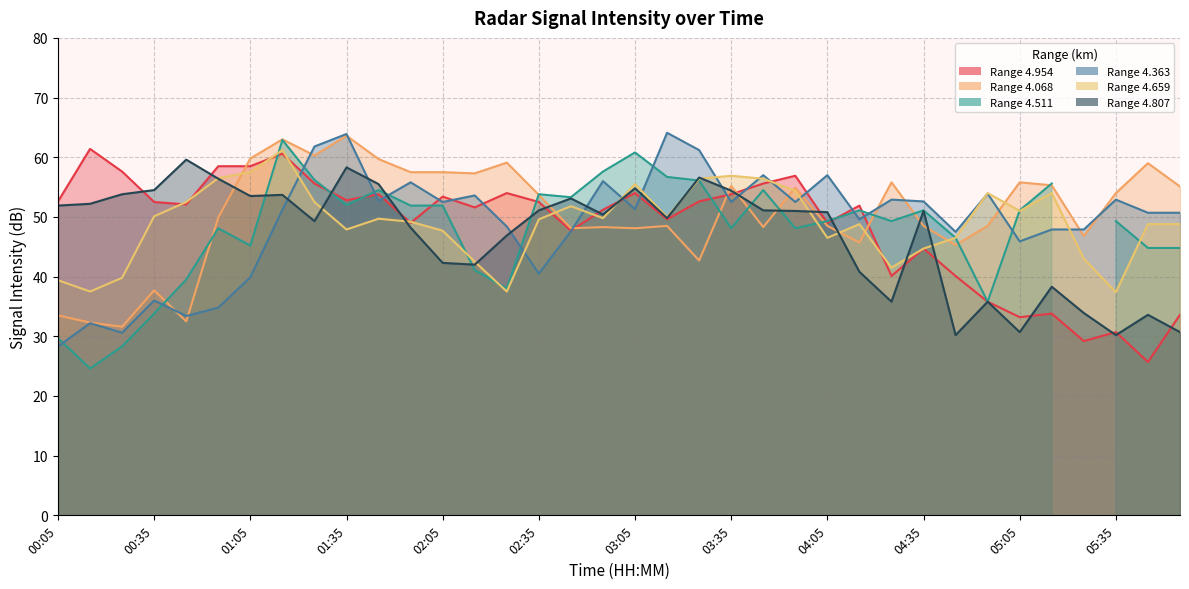

What is the difference between the highest and lowest values at 05:35?

23.8